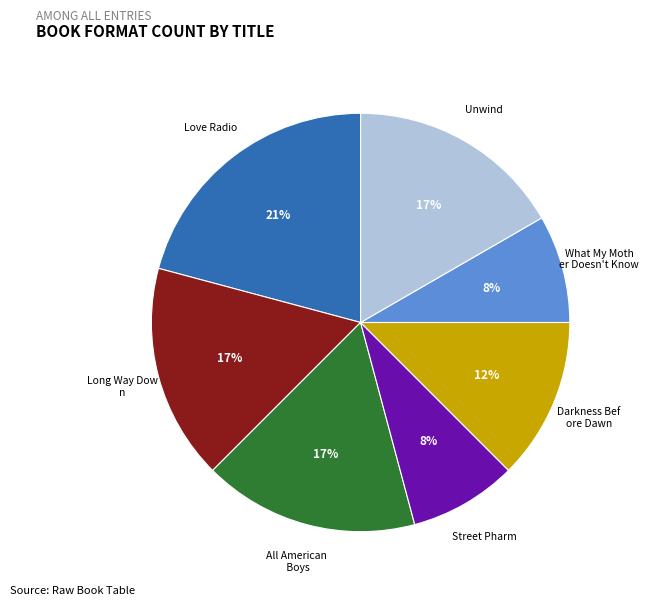

Is there a majority slice in this chart?

No